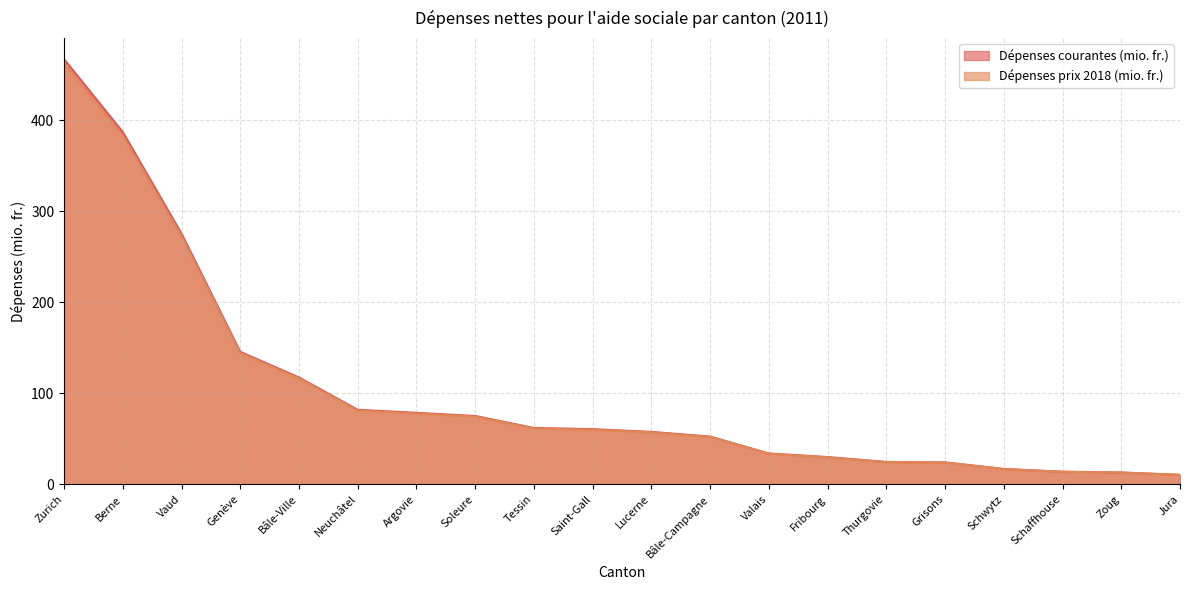

What is the sum of the Dépenses courantes (mio. fr.) values at Schwytz and Valais?

51.0